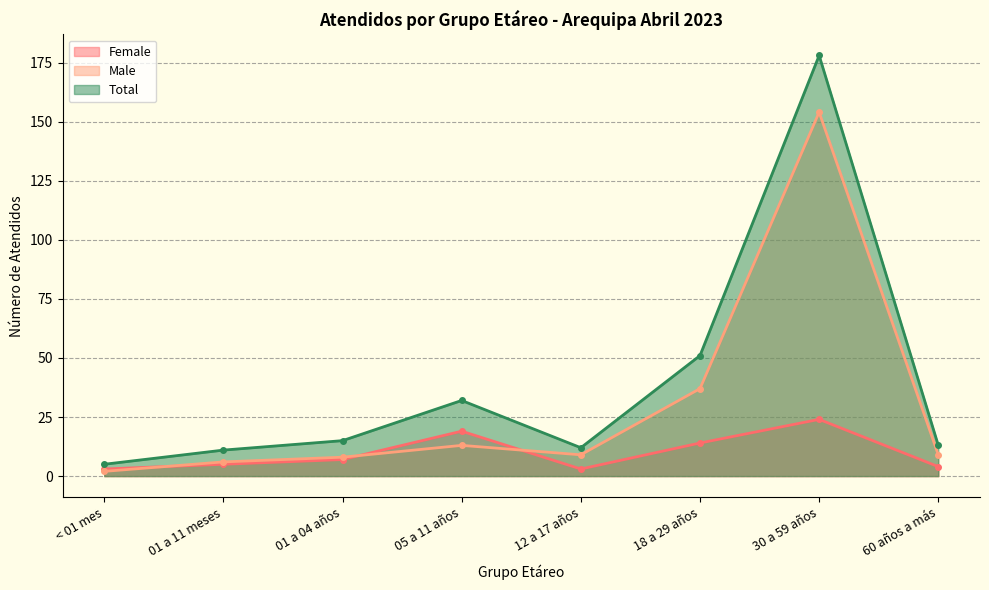

At which label does Male first exceed 9?

05 a 11 años